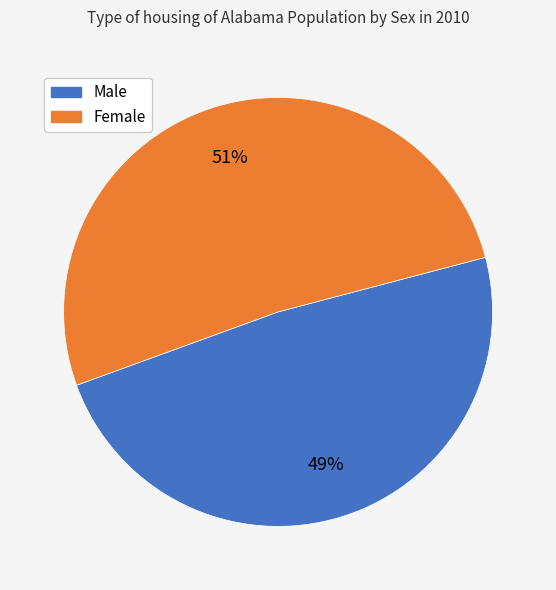

To the nearest percent, what portion does Female represent?

51%